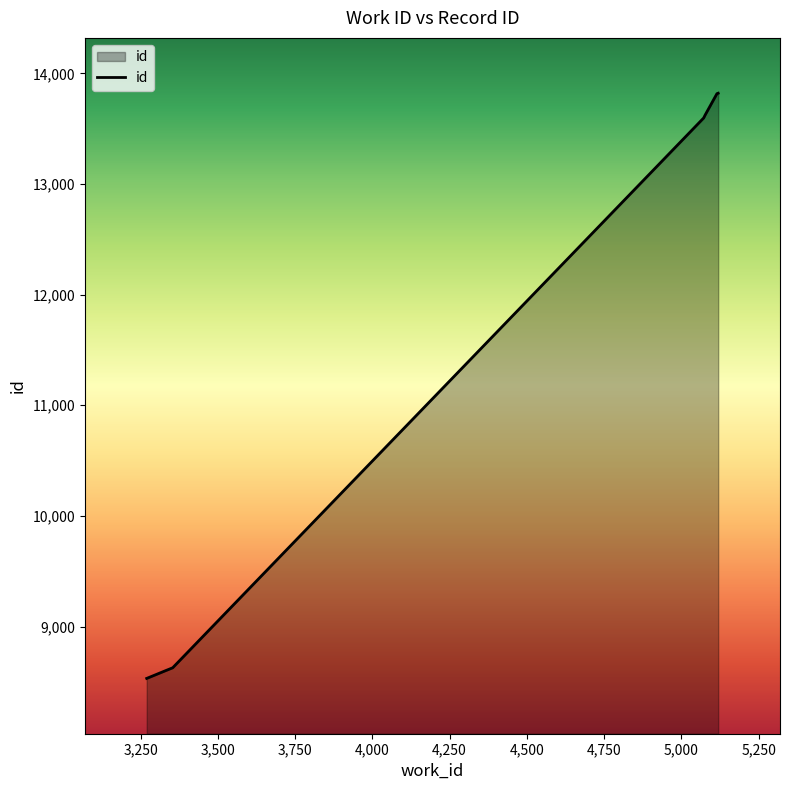

What is the greatest value displayed?

13821